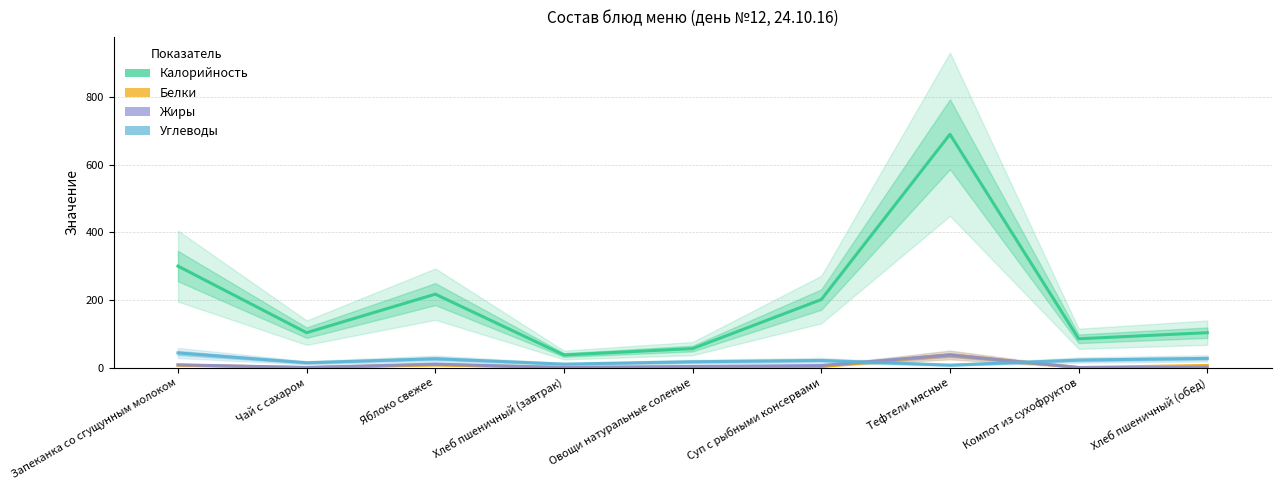

Where is the first local maximum for Углеводы?

Яблоко свежее